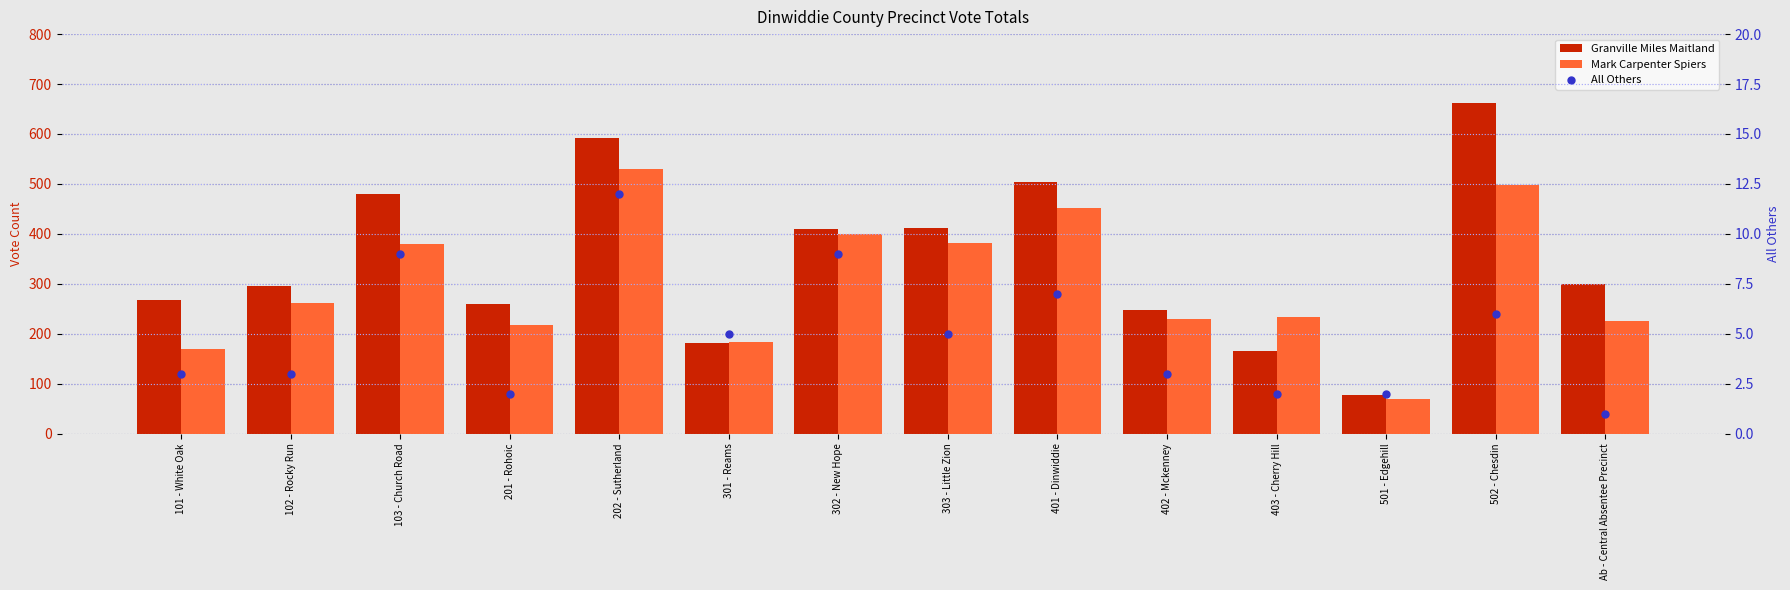

At how many categories does at least one series exceed 568?

2